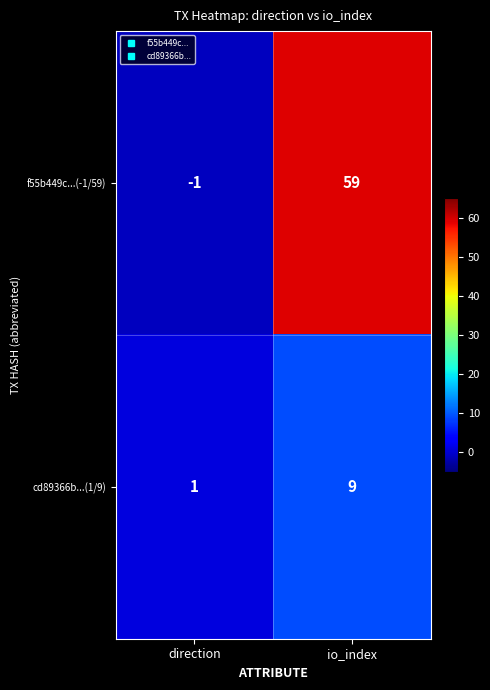

At how many categories does at least one series exceed 31?

1